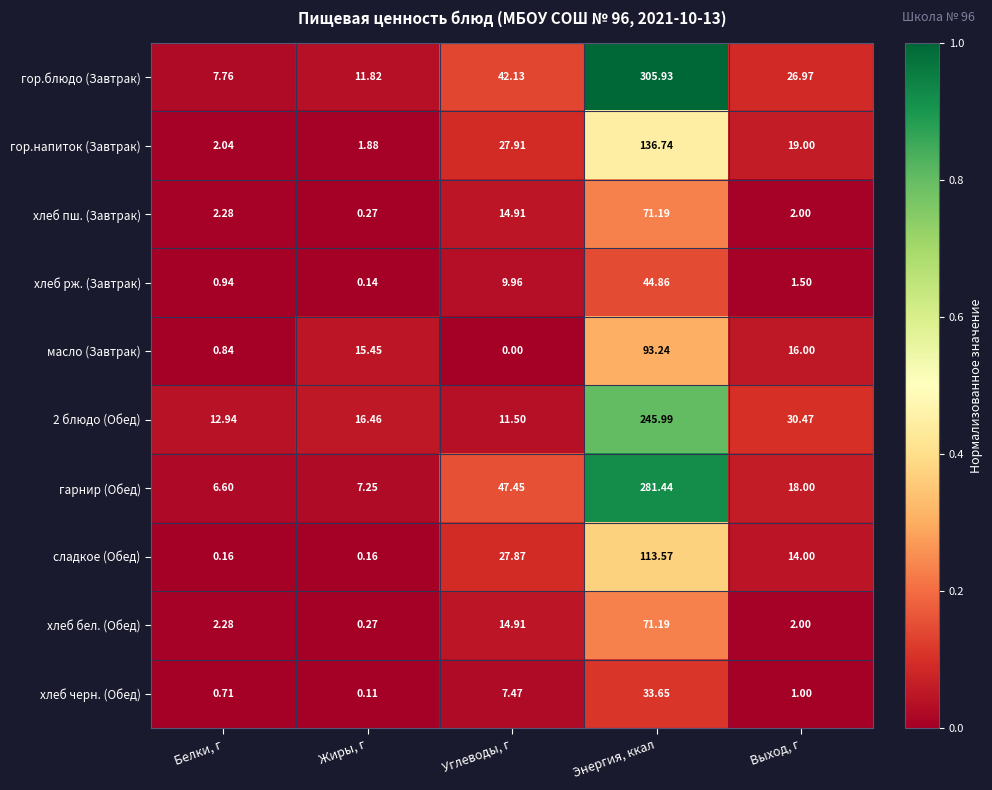

Is the value of хлеб пш. (Завтрак) at Энергия, ккал greater than the value of хлеб рж. (Завтрак) at Углеводы, г?

Yes